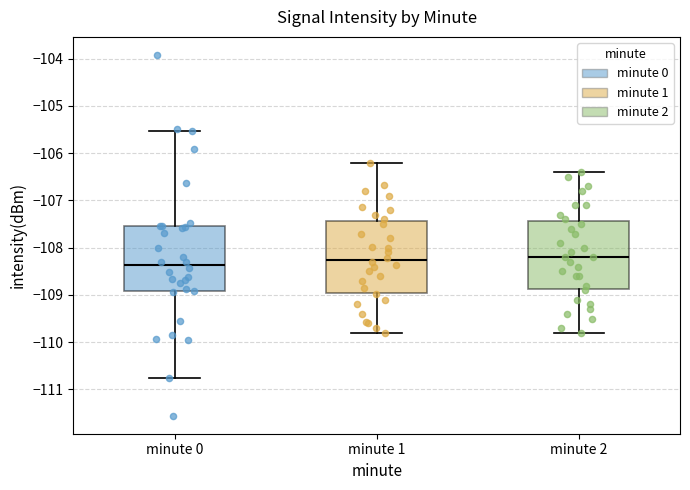

Reading left to right, read every box against the y-axis: the position of its median line, the range the box covers, and the ends of its whiskers. The values are not printed on the chart, so give them approximately, as read against the axis.

minute 0: median -108.4, box -108.9 to -107.5, whiskers -110.7 to -105.5
minute 1: median -108.3, box -109.0 to -107.4, whiskers -109.8 to -106.2
minute 2: median -108.2, box -108.9 to -107.4, whiskers -109.8 to -106.4